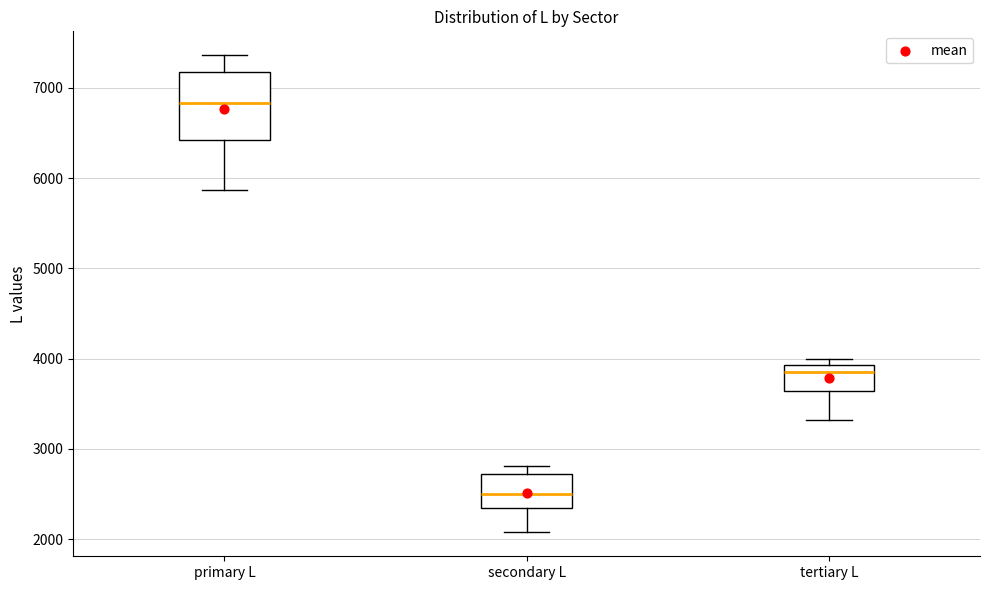

Reading left to right, read every box against the y-axis: the position of its median line, the range the box covers, and the ends of its whiskers. The values are not printed on the chart, so give them approximately, as read against the axis.

primary L: median 6800, box 6400 to 7200, whiskers 5900 to 7400
secondary L: median 2500, box 2300 to 2700, whiskers 2100 to 2800
tertiary L: median 3900 (just below the box's upper edge), box 3600 to 3900, whiskers 3300 to 4000